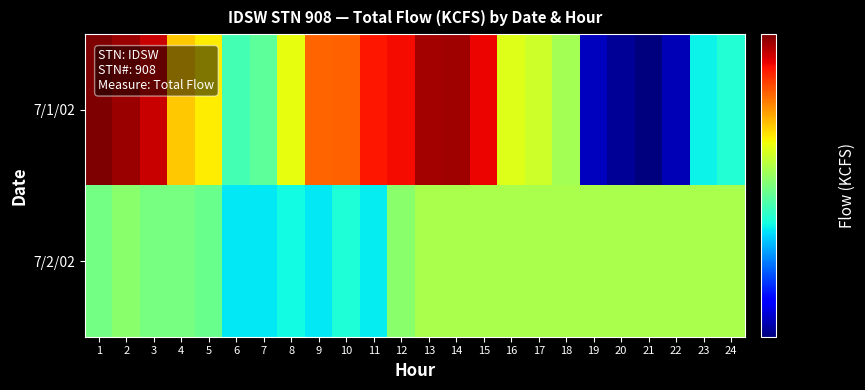

Rank the series by their maximum value, from highest to lowest.

7/1/02, 7/2/02